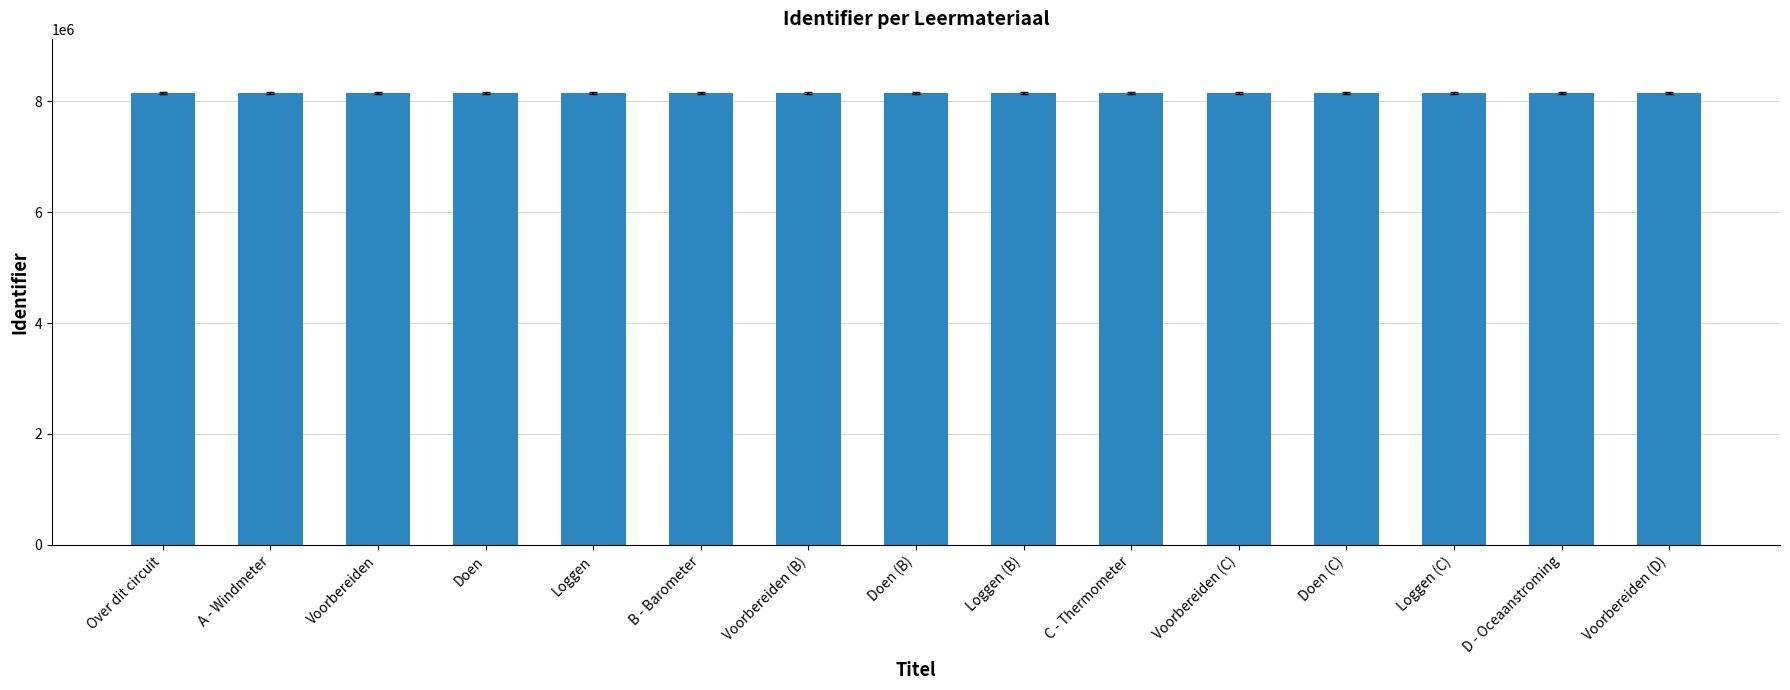

What is the ratio of the value at Doen (B) to the value at D - Oceaanstroming?

1.0